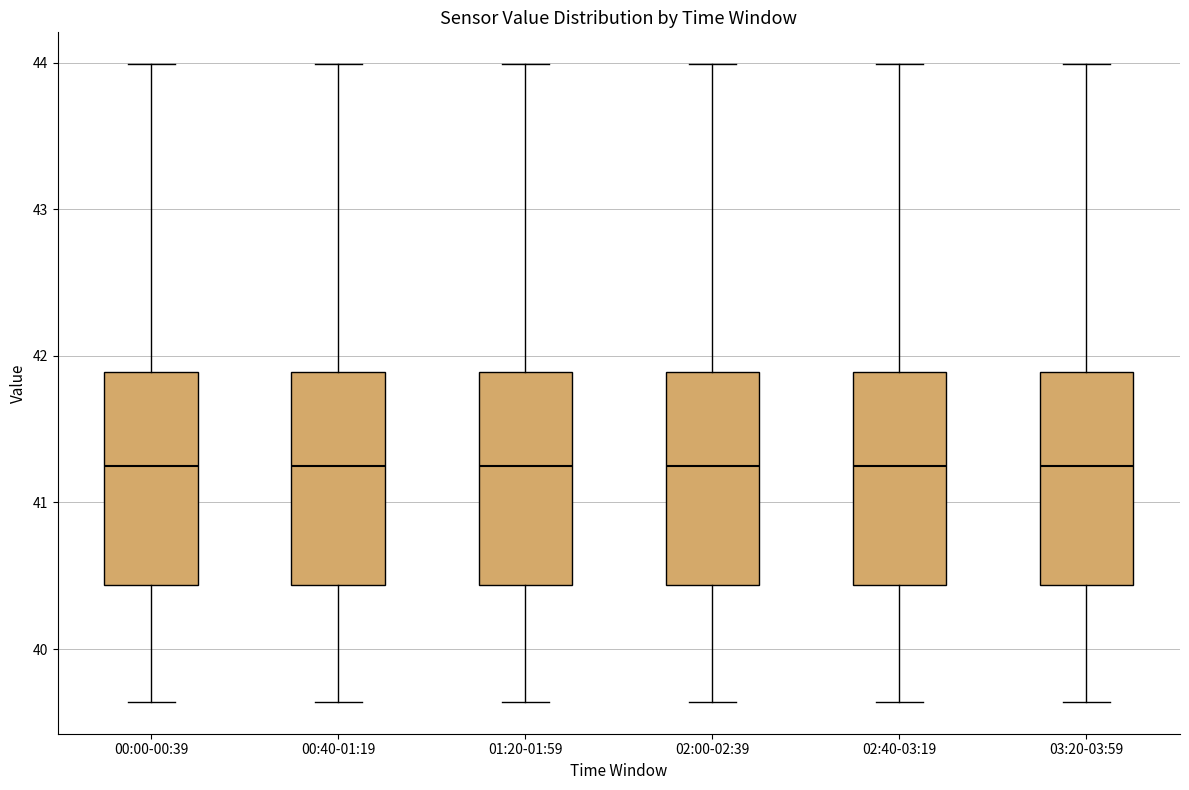

Where is the lower edge of the box for 02:00-02:39 on the y-axis? The values are not printed on the chart, so give them approximately, as read against the axis.

40.4